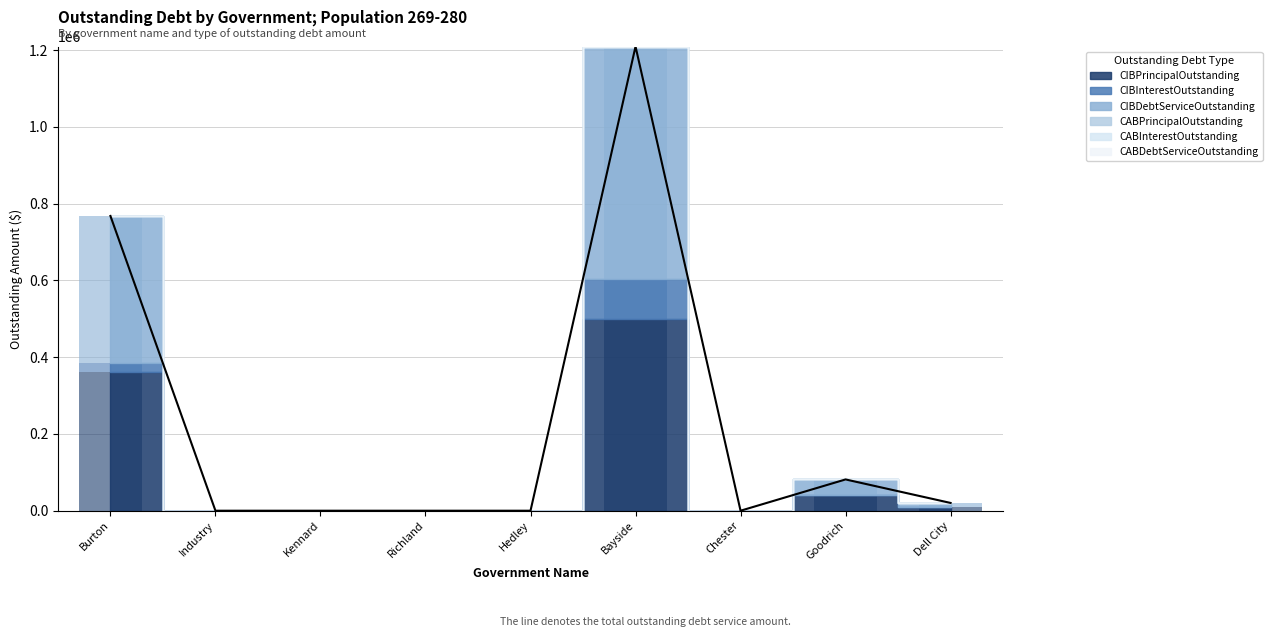

Is the value of CIBInterestOutstanding at Richland greater than the value of CIBDebtServiceOutstanding at Goodrich?

No